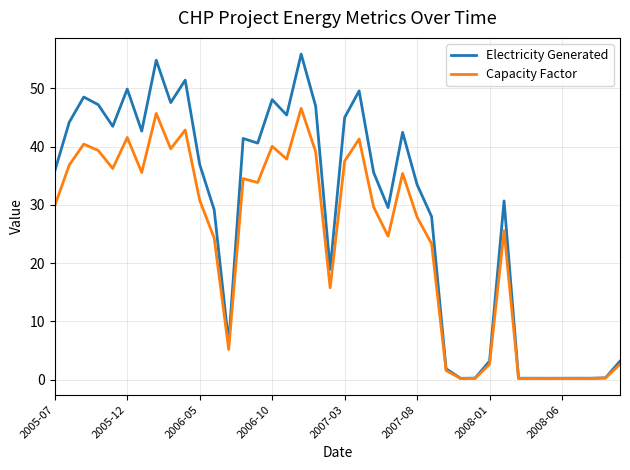

Which series has the widest spread of values?

Electricity Generated